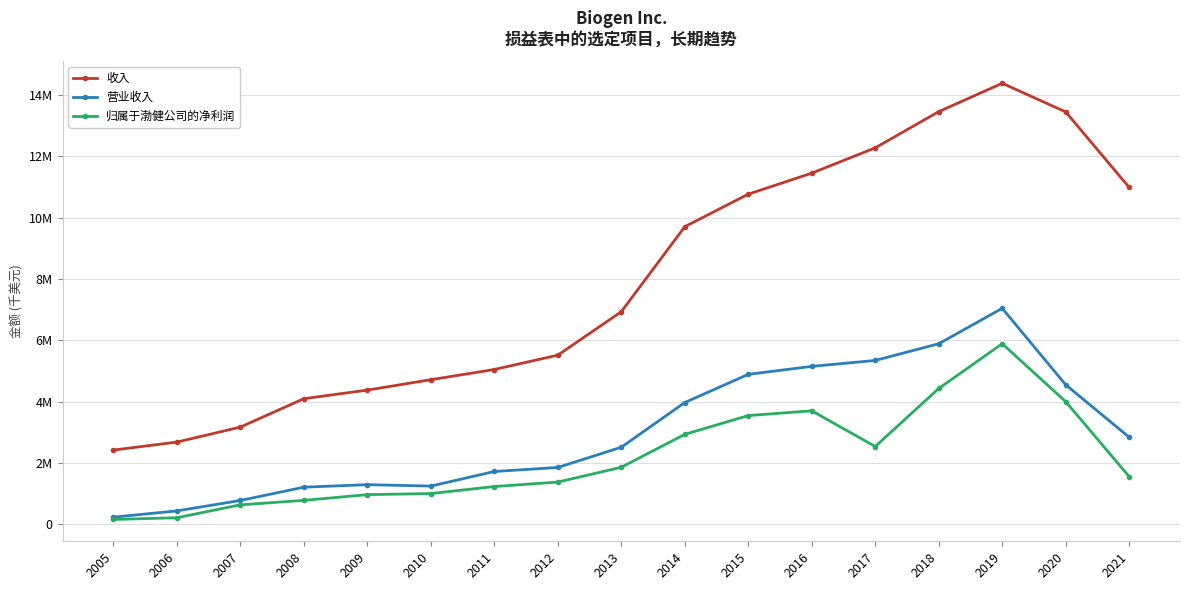

Is this an area chart (filled region under the line)?

No